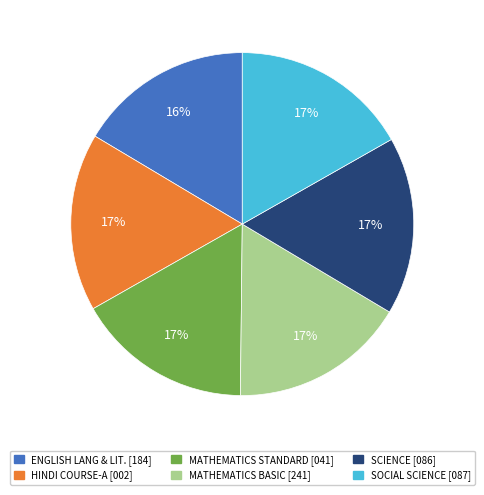

The MATHEMATICS STANDARD [041] slice represents 17% of the pie. True or false?

True